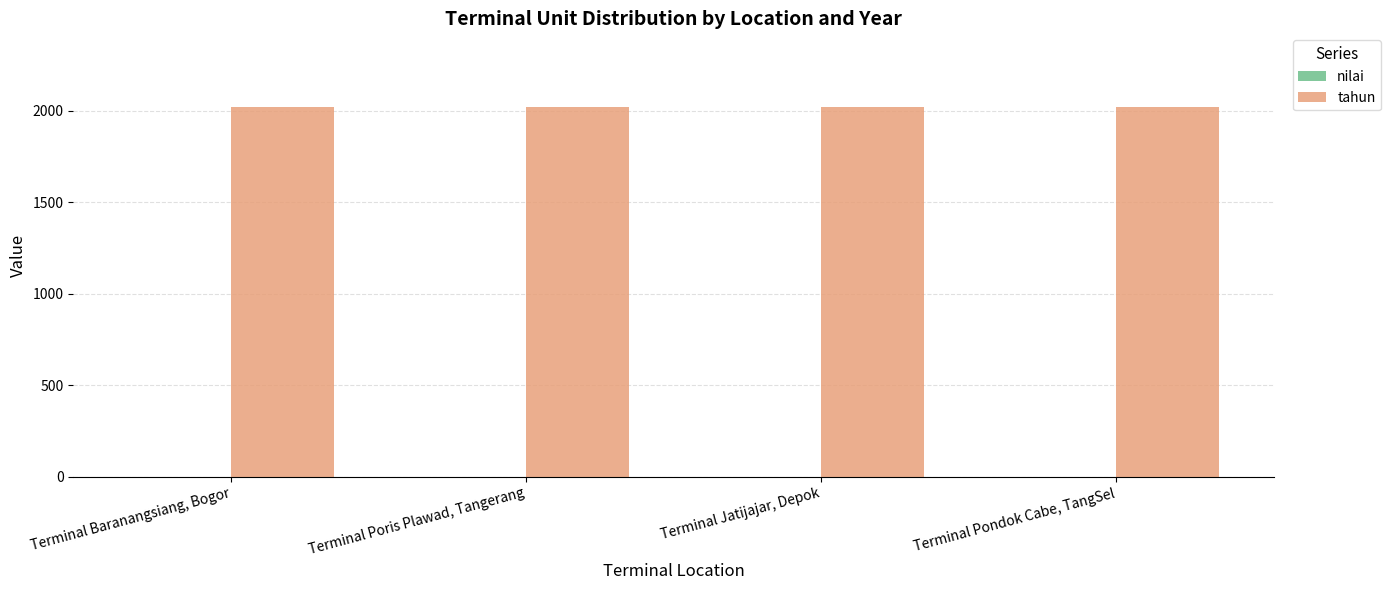

Does the chart contain any negative values?

No